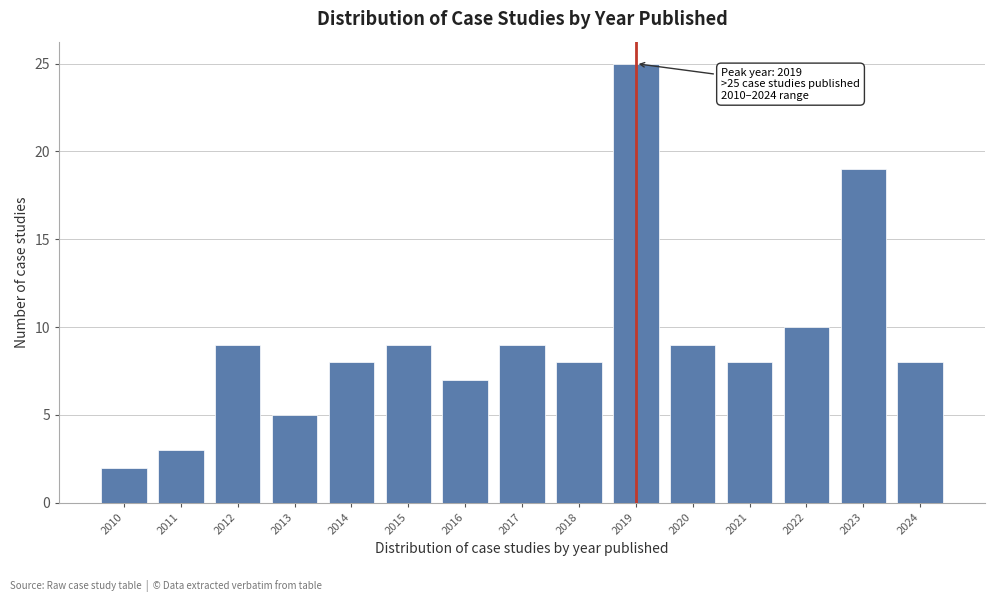

Reading left to right, transcribe all the data shown in this chart.

2010=2	2011=3	2012=9	2013=5	2014=8	2015=9	2016=7	2017=9	2018=8	2019=25	2020=9	2021=8	2022=10	2023=19	2024=8